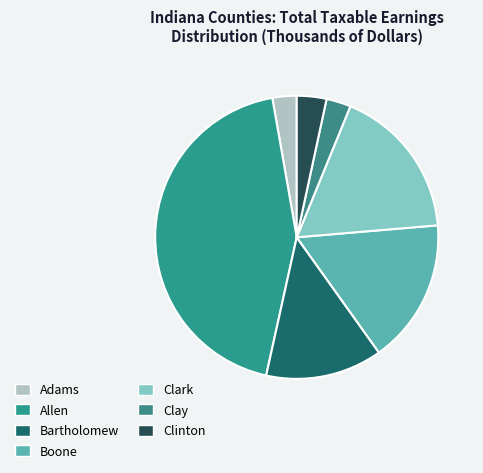

Is the sum of Allen and Bartholomew greater than half?

Yes